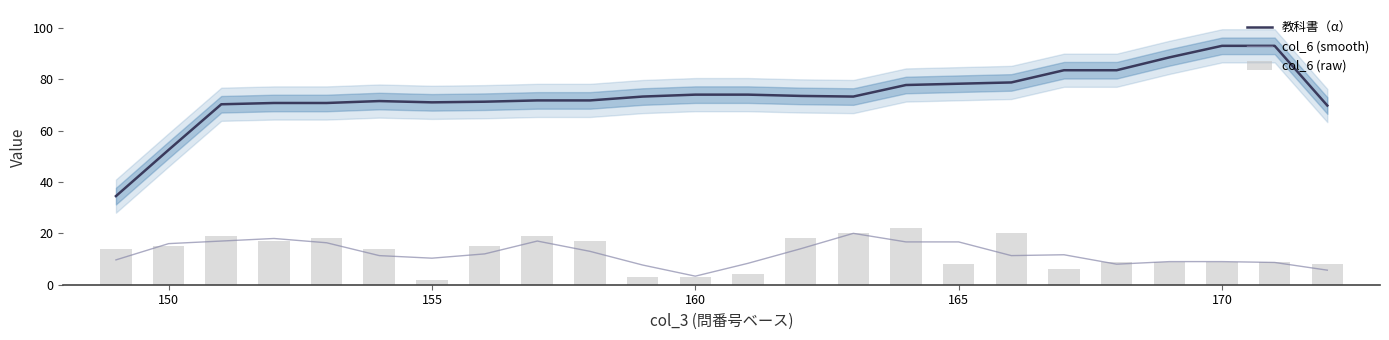

The value of col_6 (smooth) at 17 is 16.7. True or false?

False